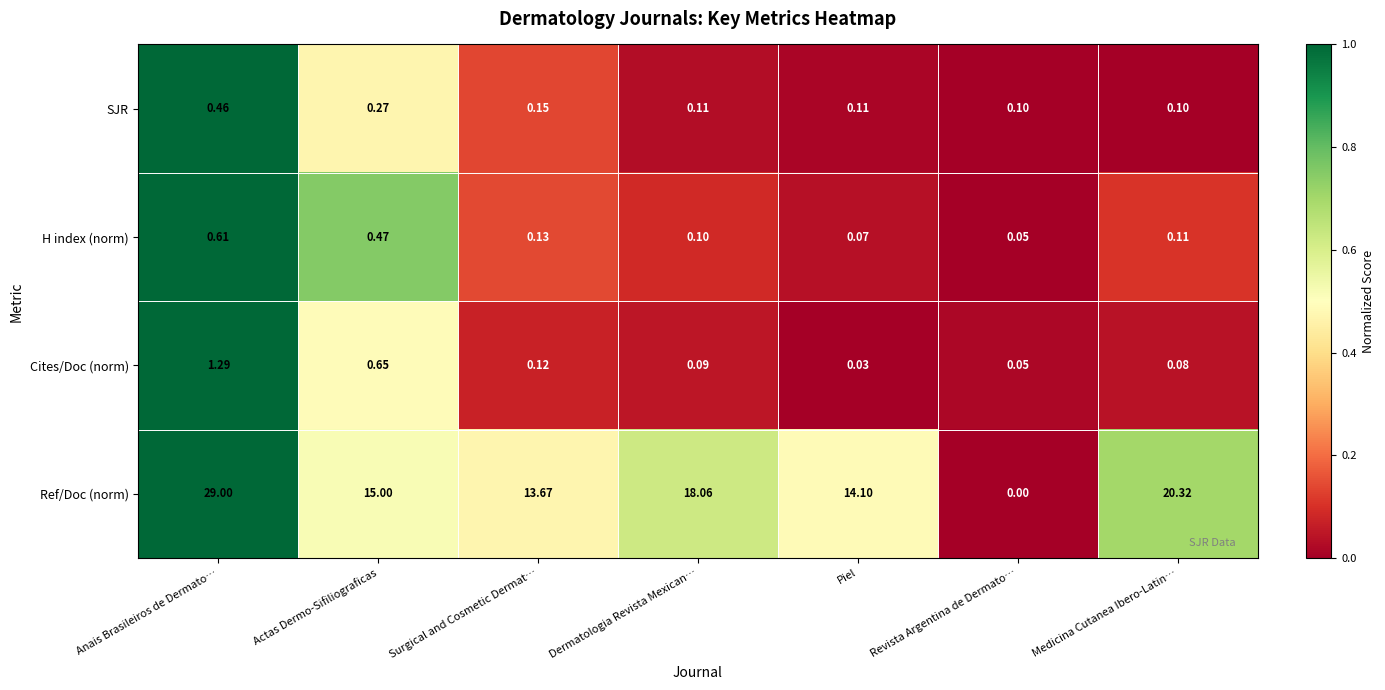

Which series has the largest range (max minus min)?

Ref/Doc (norm)